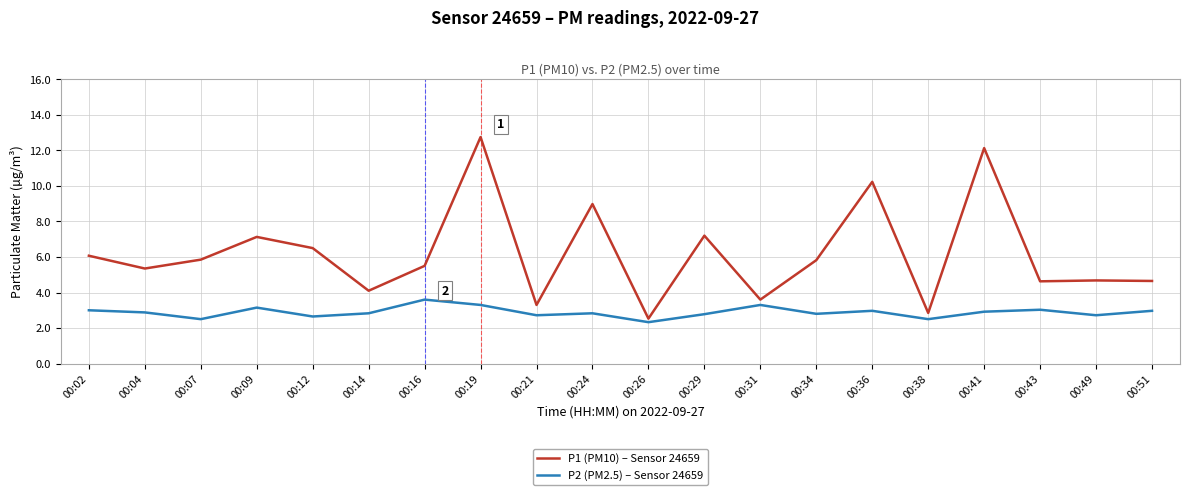

What is the spread (max minus min) of values at 00:43?

1.6